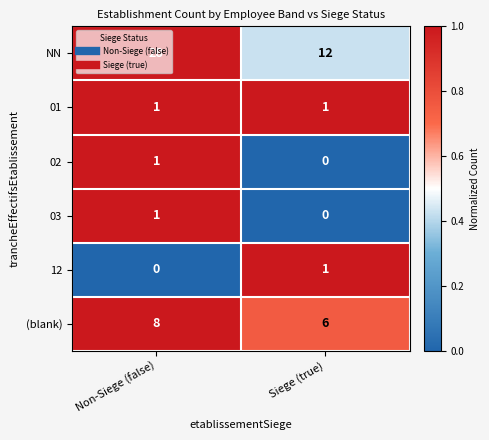

List the labels in order of 02 value, smallest first.

Siege (true), Non-Siege (false)